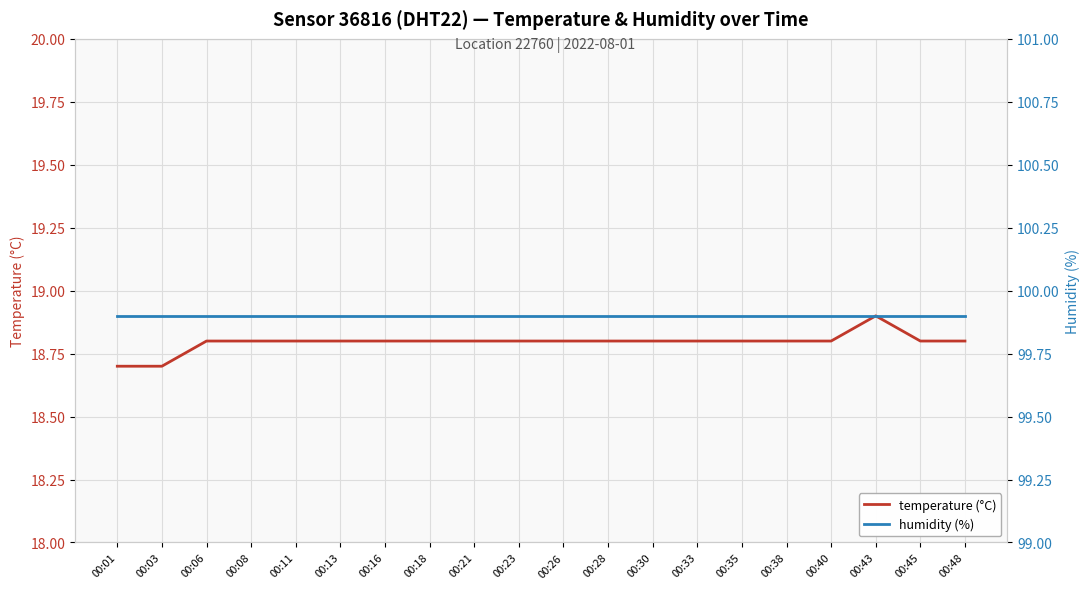

What is the difference between the highest and lowest values at 00:30?

81.1